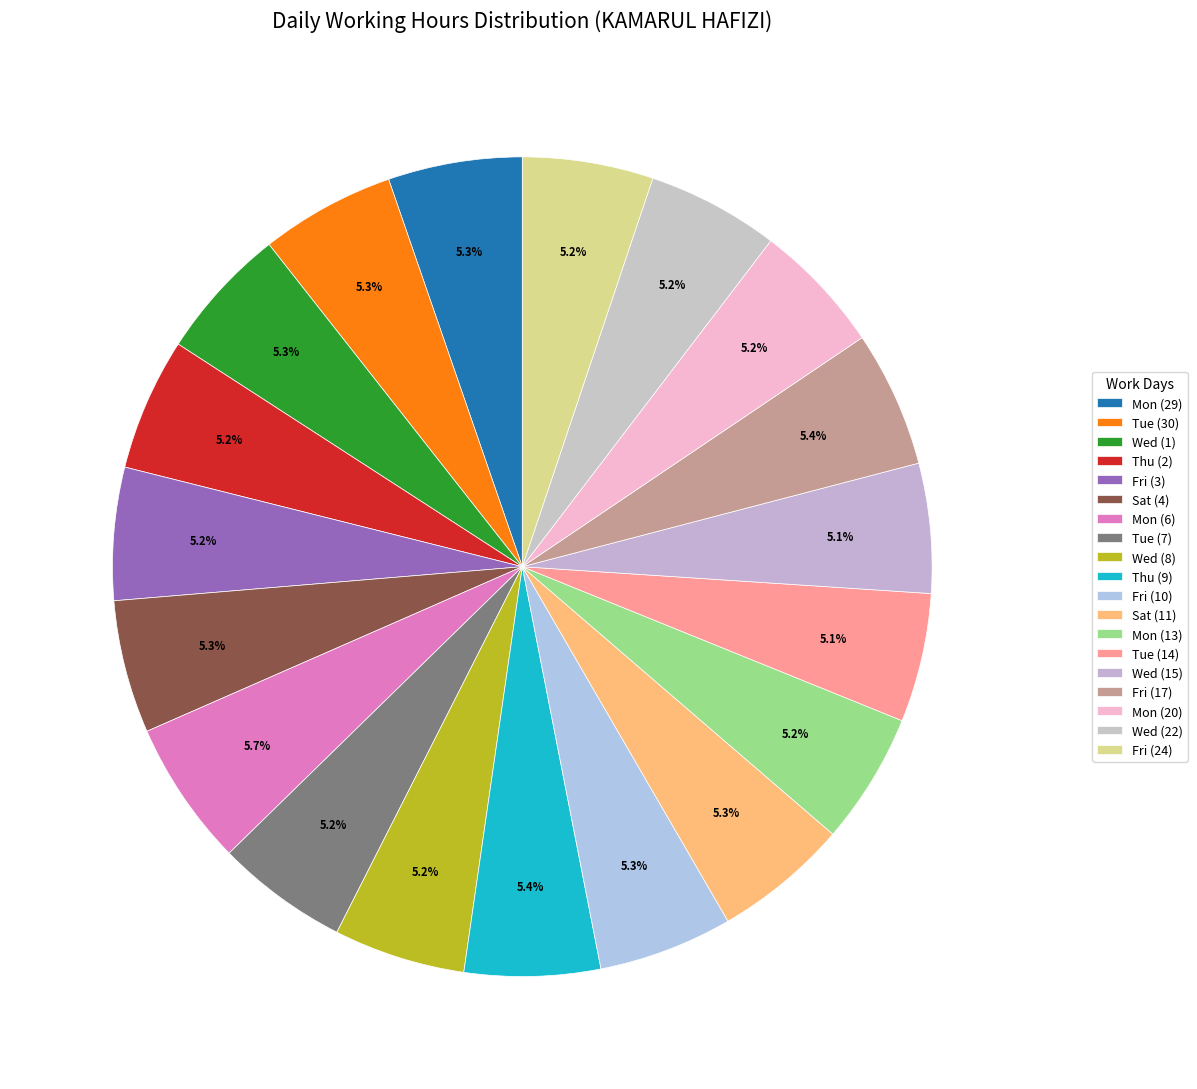

Count the number of slices in the pie.

19